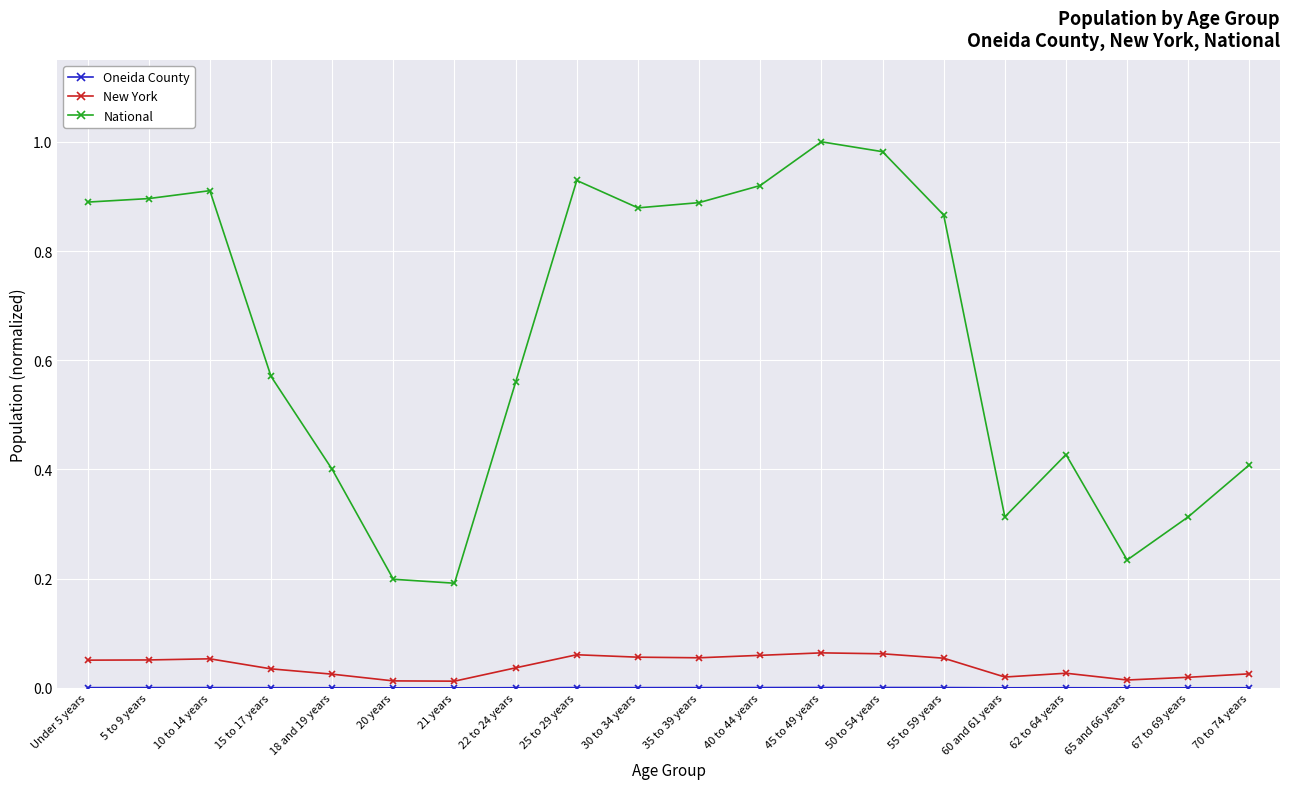

What position from the right is 22 to 24 years?

13